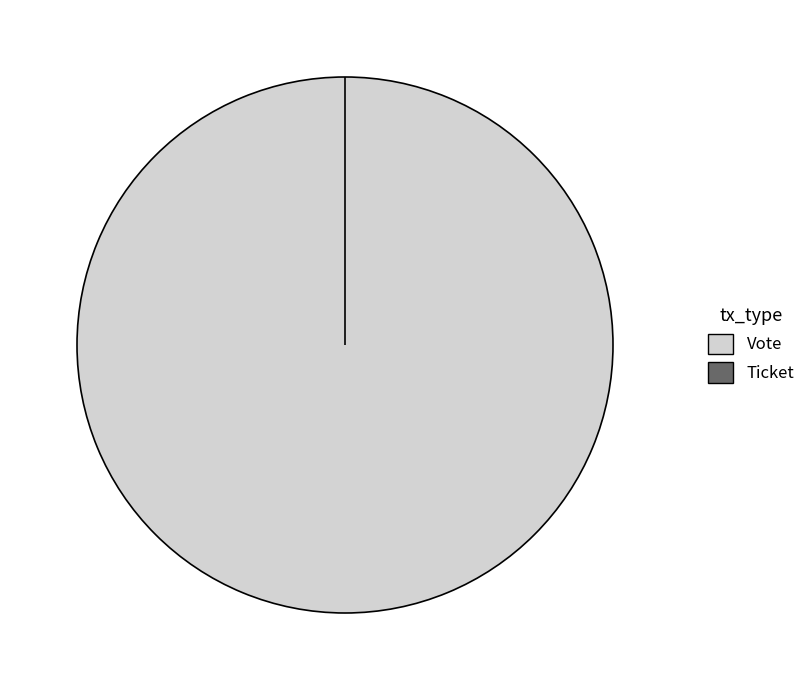

To the nearest percent, what percentage of the pie is Vote?

100%